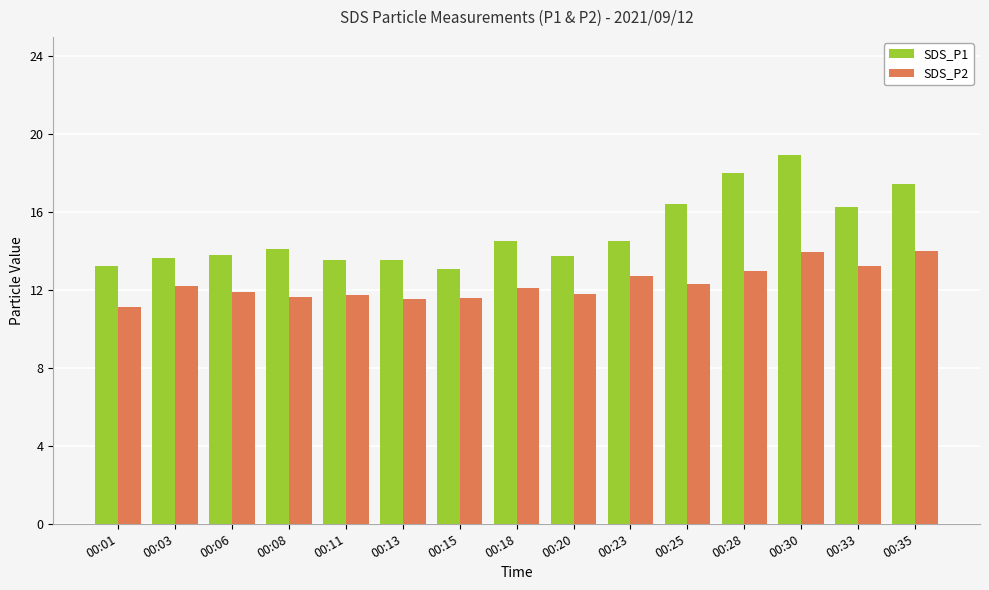

What is the difference between the maximum and second lowest values in the SDS_P2 series?

2.5